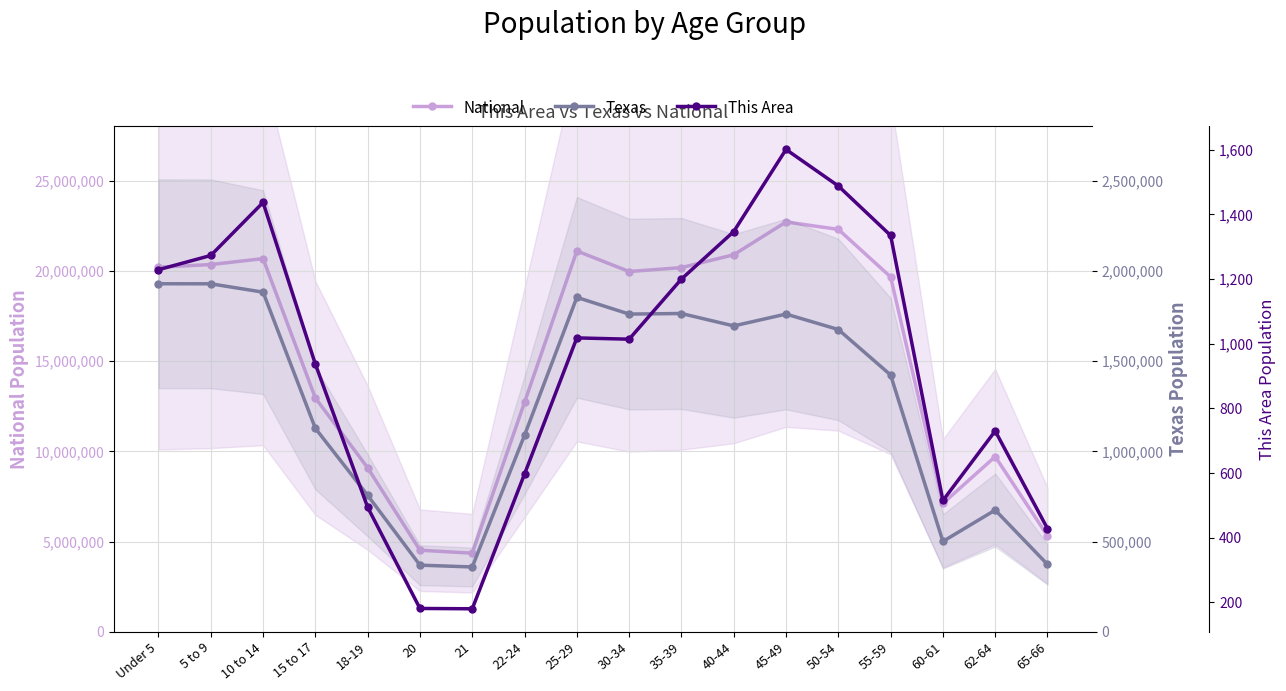

What is the sum of the This Area values at 60-61 and 10 to 14?

1952